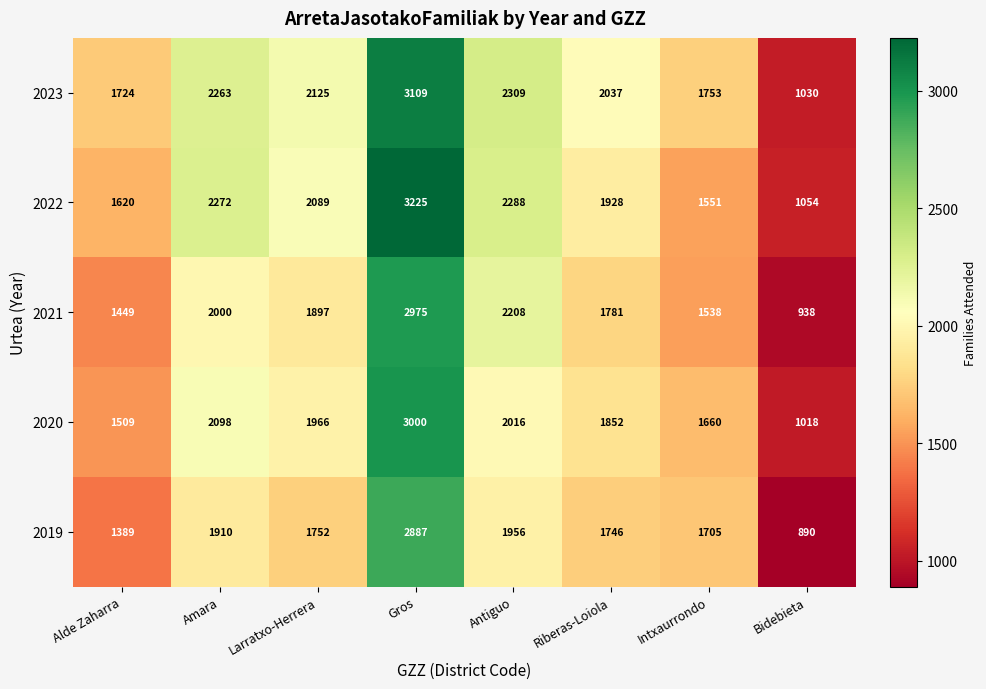

The 2019 series shows 1752 at Larratxo-Herrera. True or false?

True